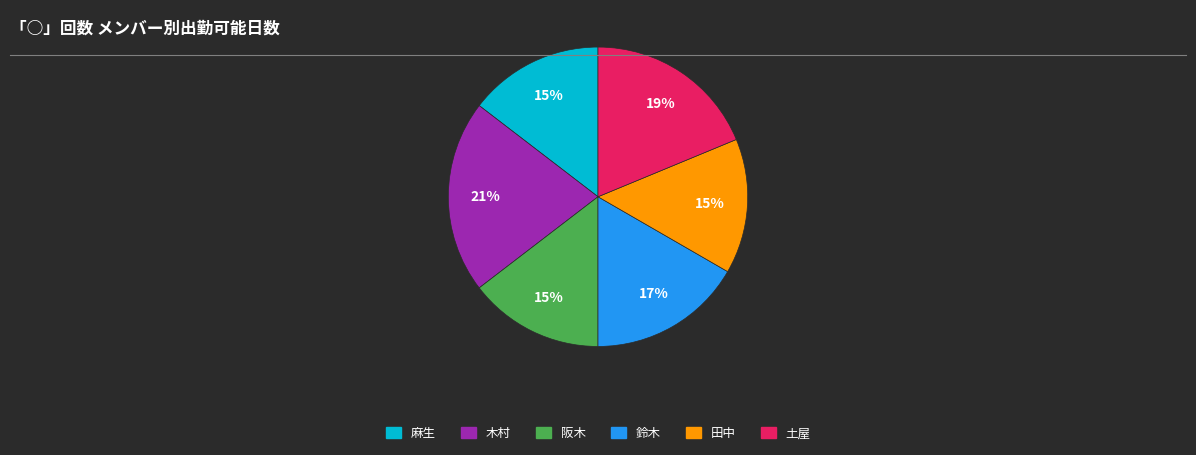

Is the sum of 田中 and 土屋 greater than half?

No